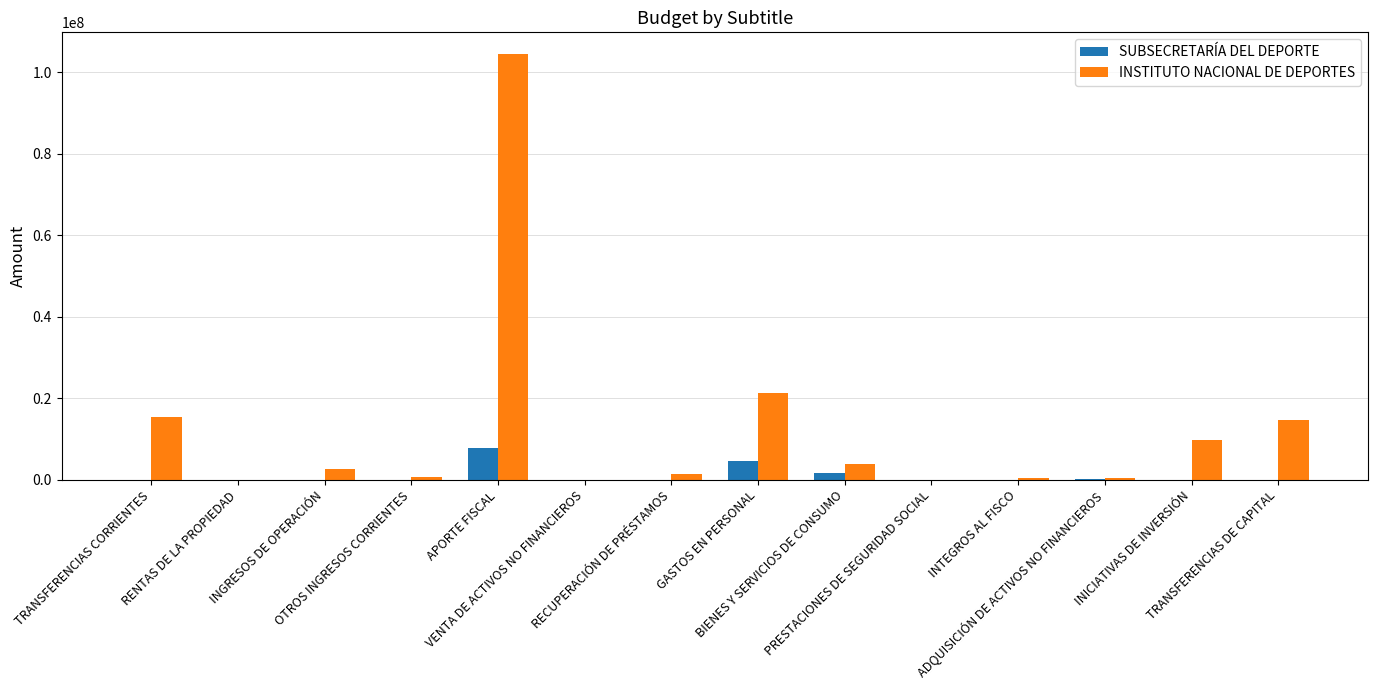

At which category is the sum across all series the highest?

APORTE FISCAL